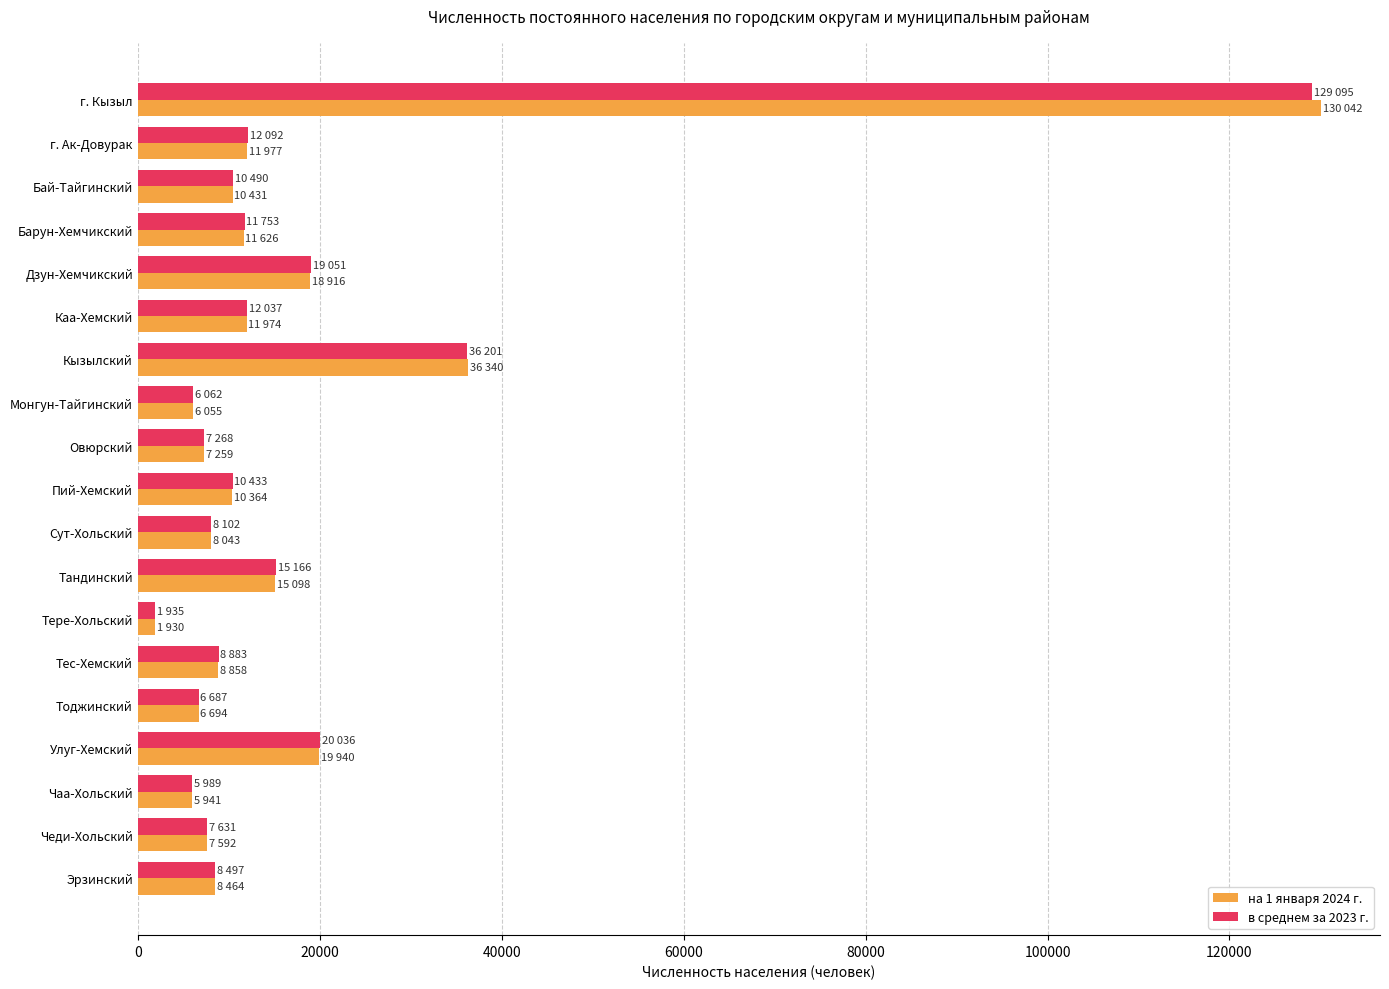

Which label corresponds to the largest value in the chart?

г. Кызыл